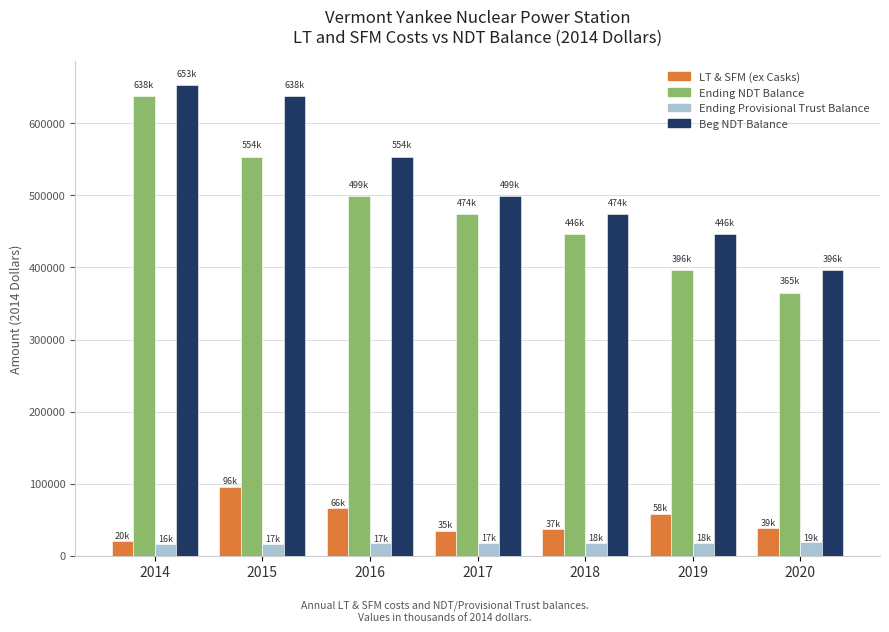

Are the bars horizontal?

No